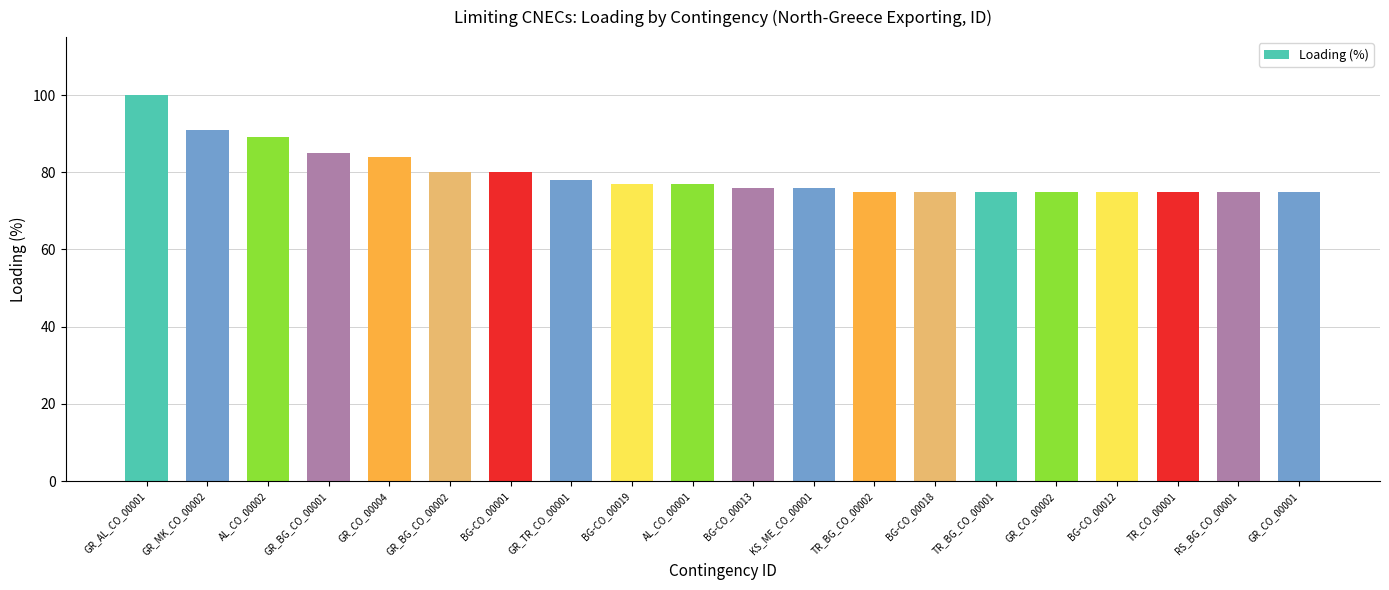

What is the minimum value shown in the chart?

75